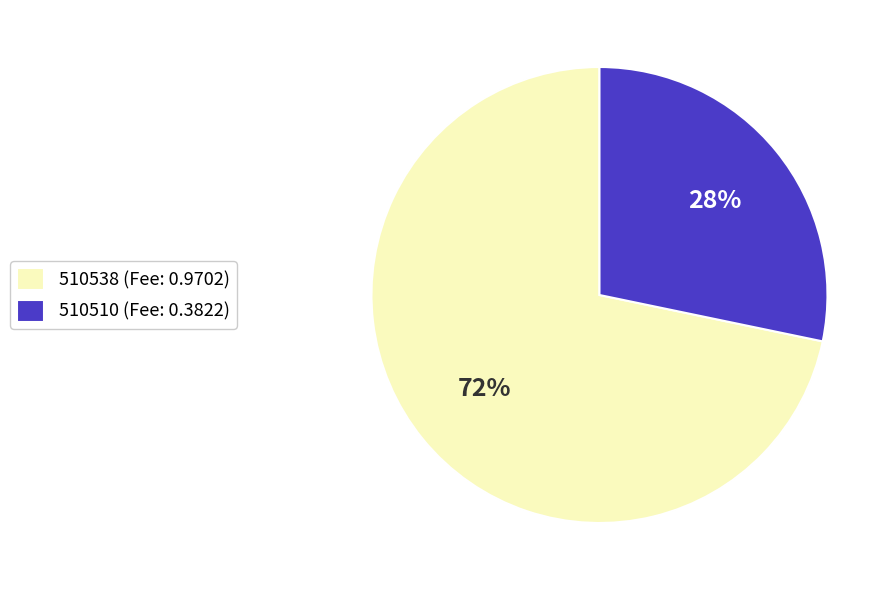

Between 510538 and 510510, which is larger?

510538